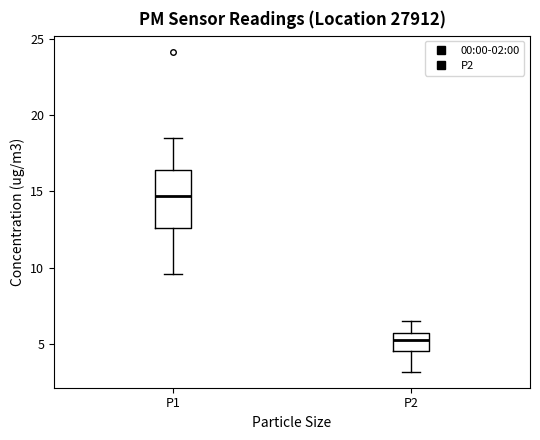

Comparing the boxes themselves (not the whiskers), which one is the tallest?

P1